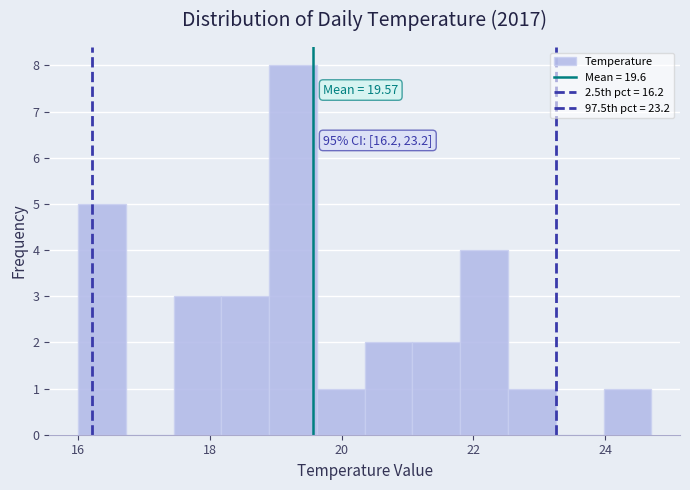

Read against the x-axis, roughly where is the centre of the tallest bar?

19.2